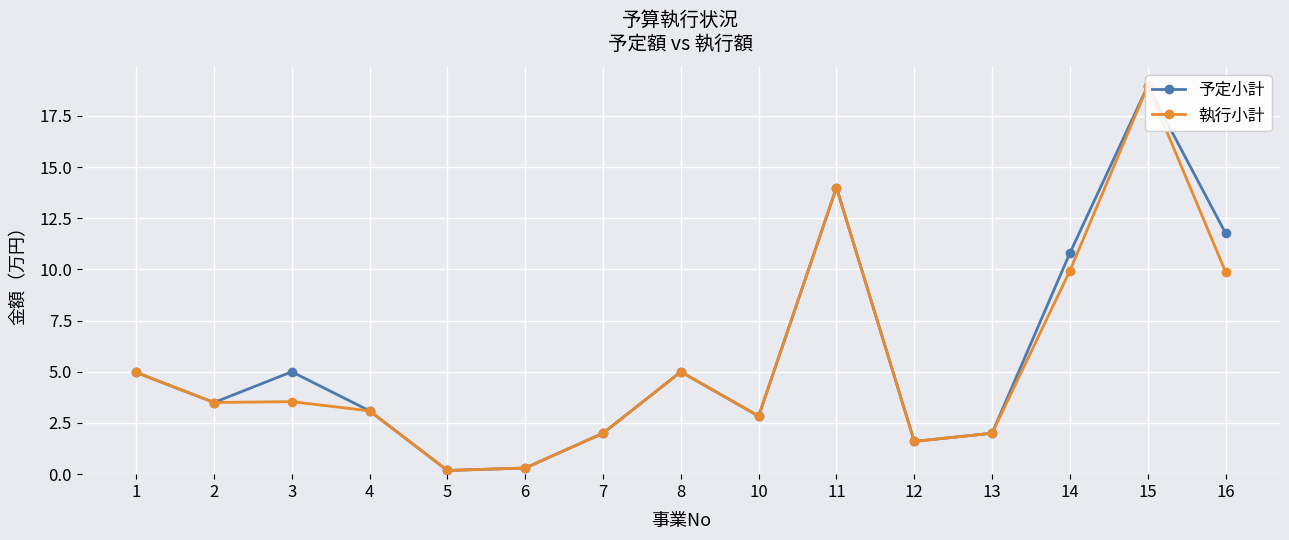

Which label corresponds to the largest value in the chart?

15